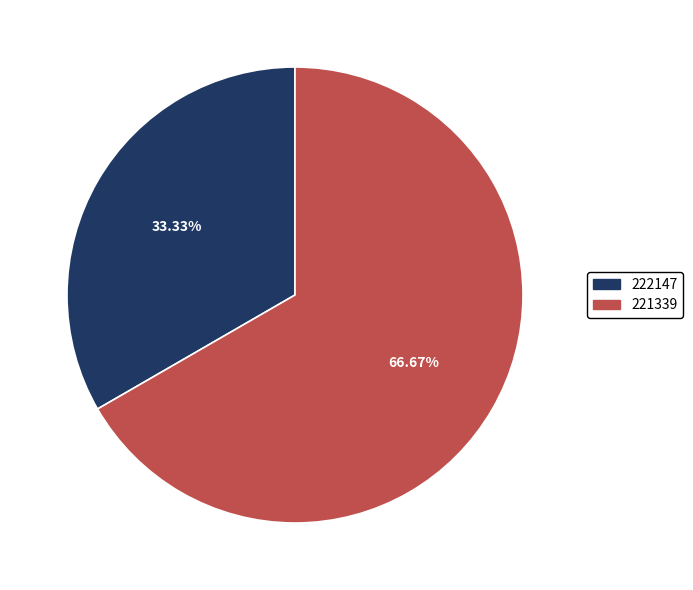

Approximately how many times larger is the value at 221339 compared to 222147?

2.0